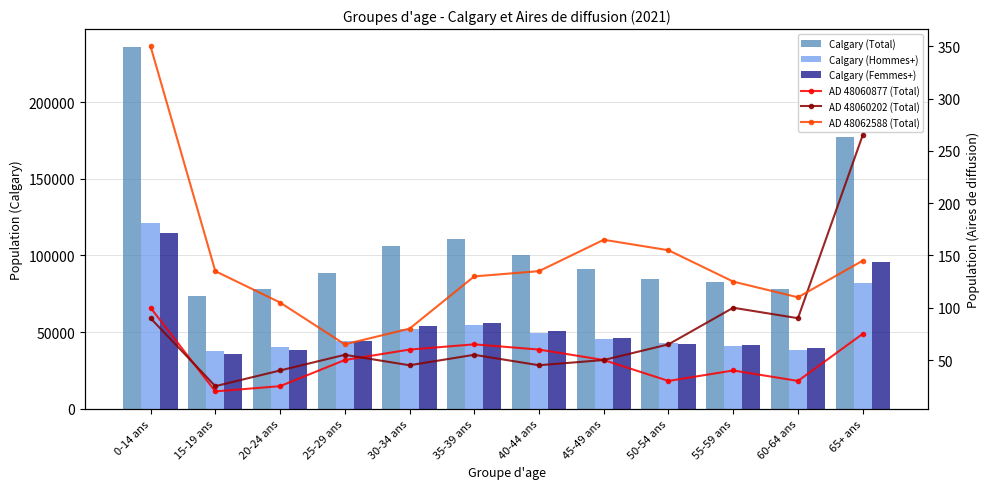

How many data points in Calgary (Total) are less than 91385?

6